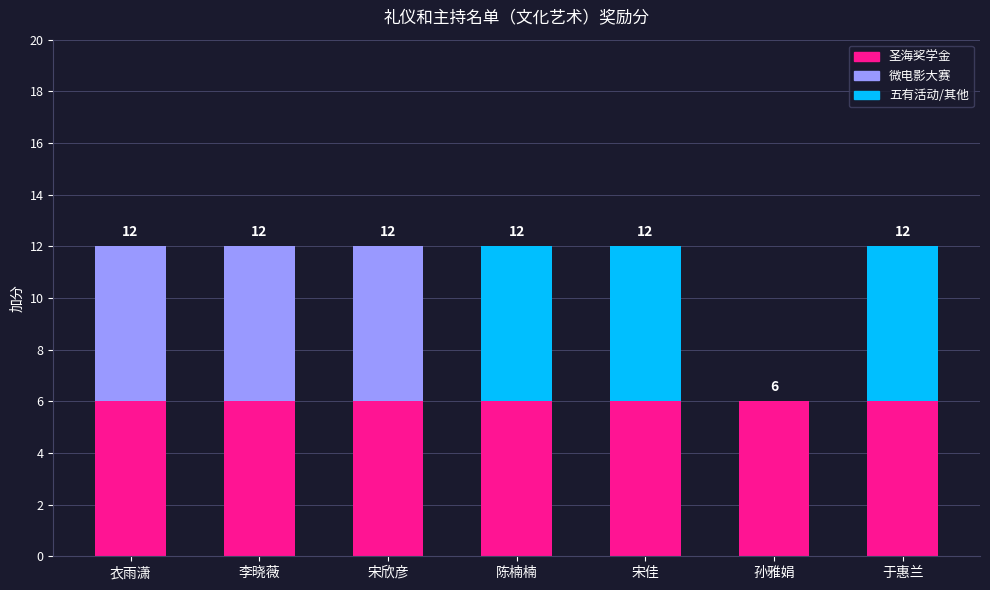

What is the total value across all series at 陈楠楠?

12